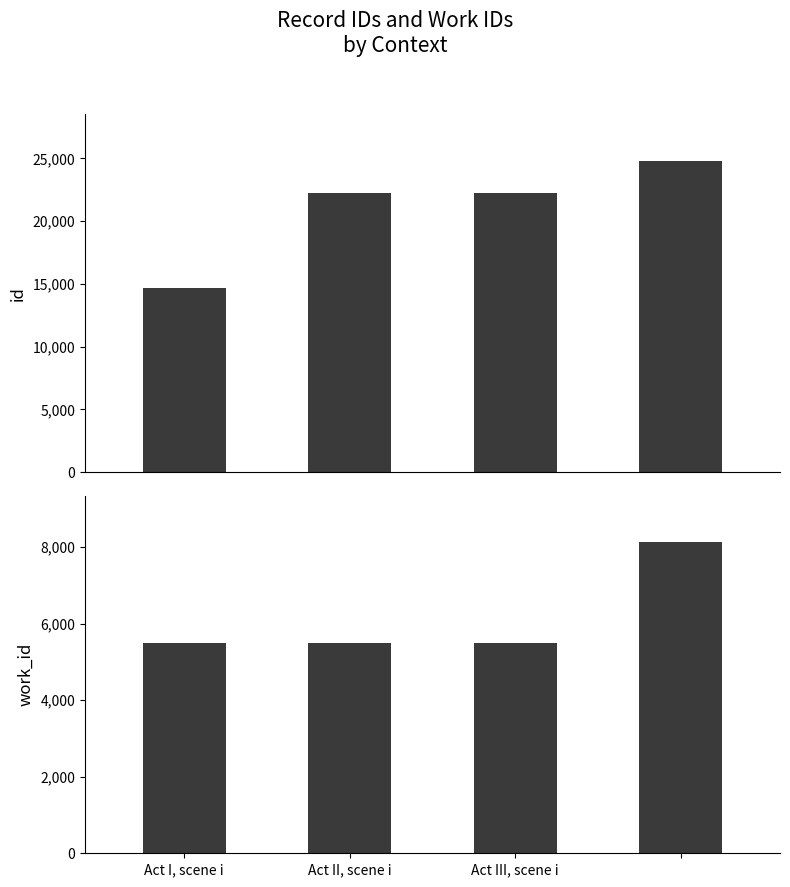

Are the bars grouped side by side (vs. stacked)?

Yes